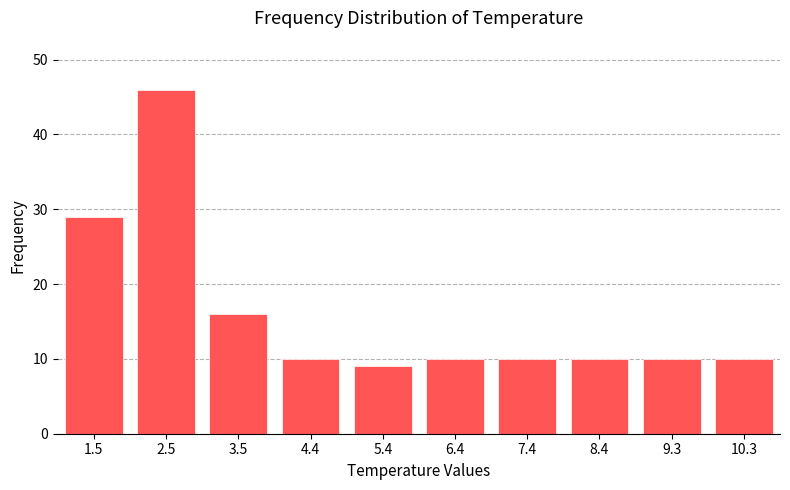

Reading right to left, list all the values displayed in this chart.

10	10	10	10	10	9	10	16	46	29